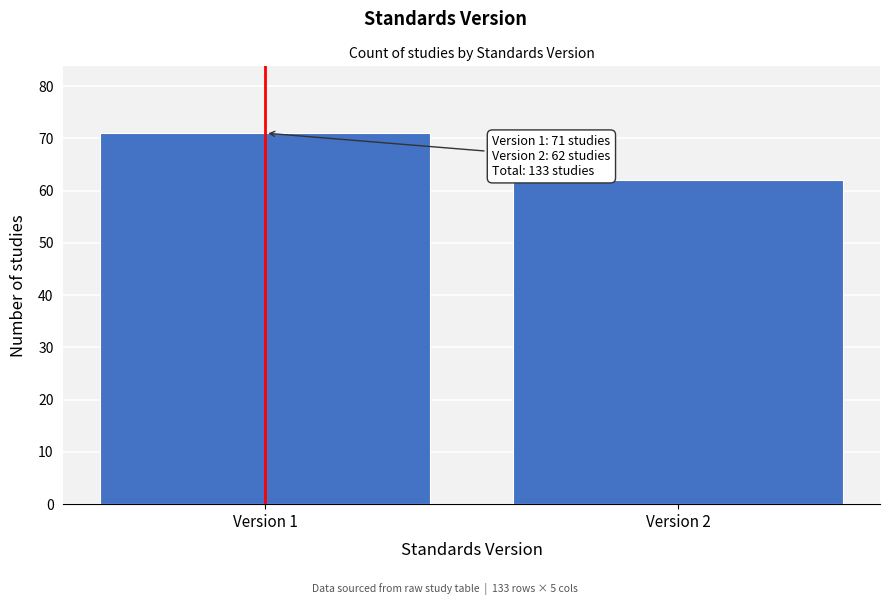

Reading right to left, extract all data points from this chart.

62	71